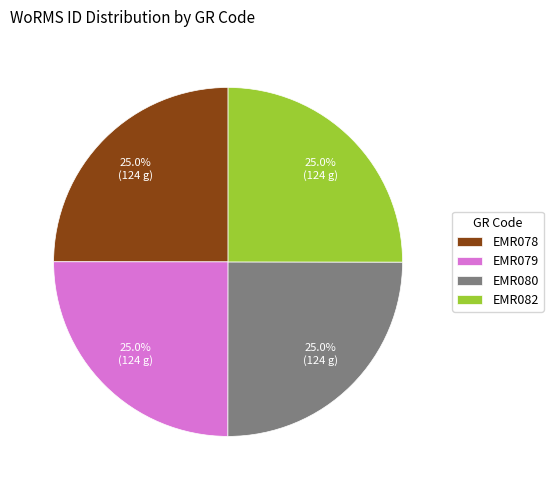

To the nearest percent, what portion does EMR082 represent?

25%